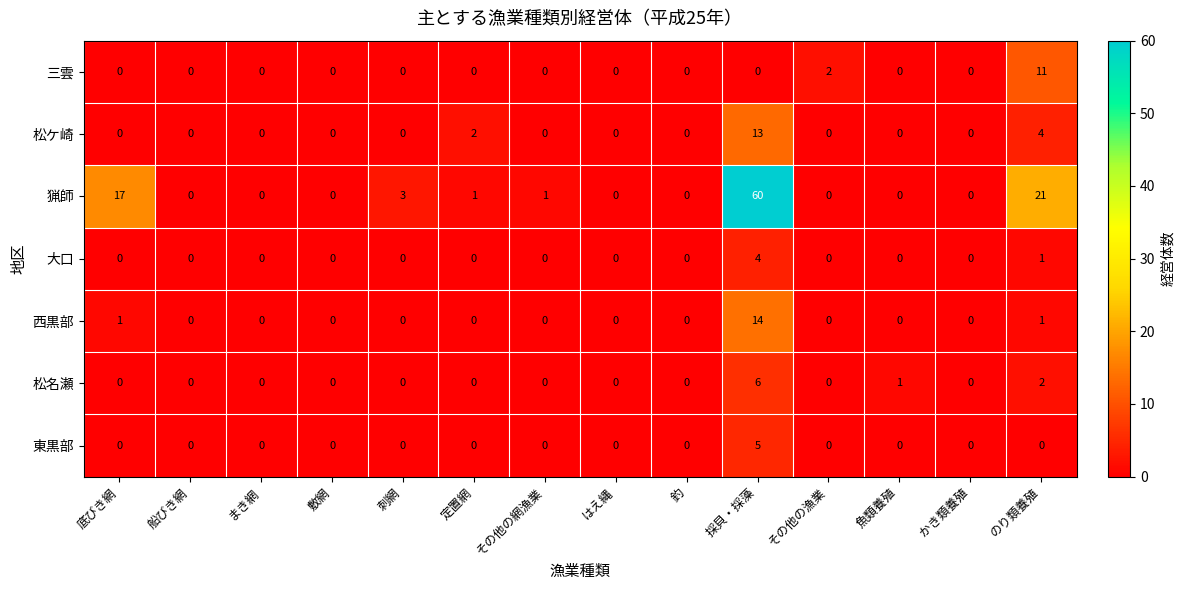

List the series in order of their peak value, lowest first.

大口, 東黒部, 松名瀬, 三雲, 松ケ崎, 西黒部, 猟師